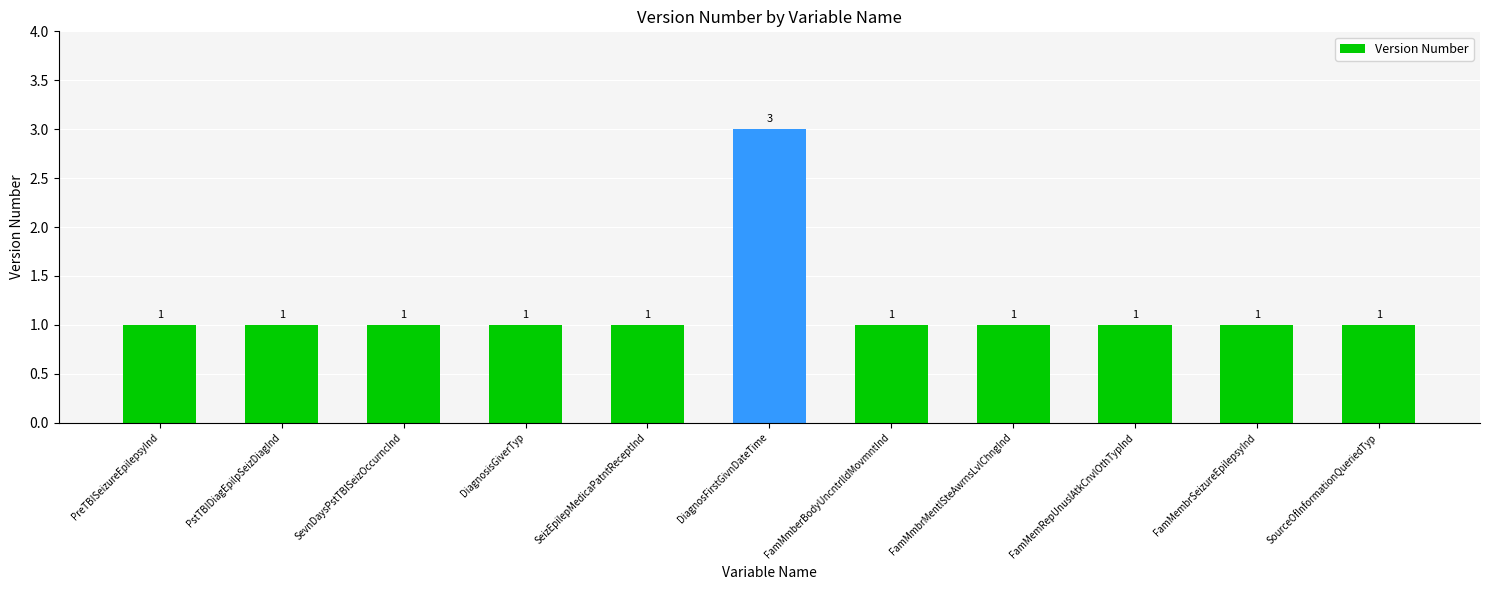

How many data points does each series have?

11